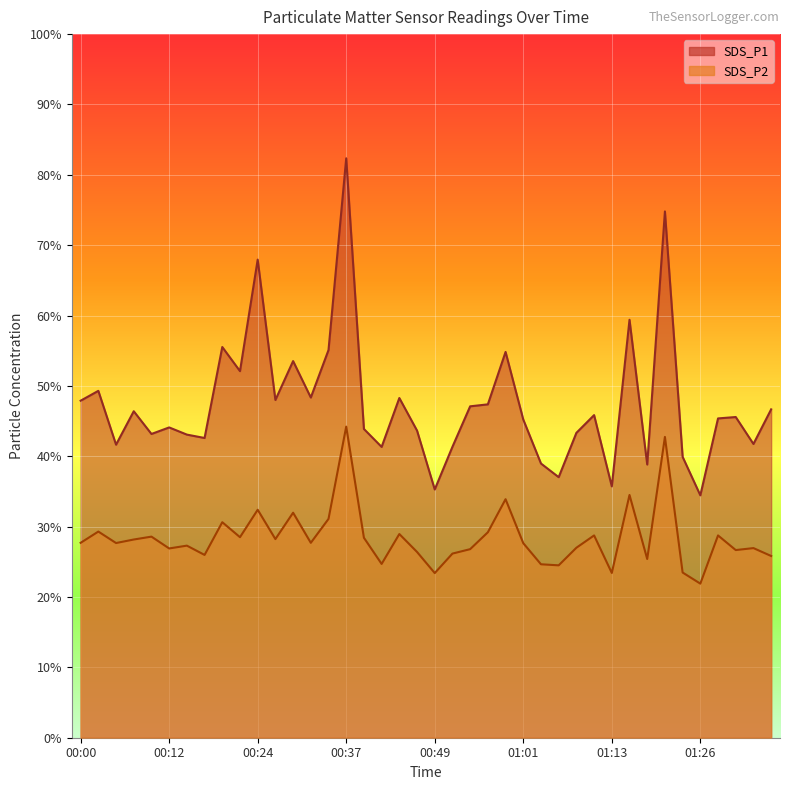

What is the label of the 18th point from the right?

00:54